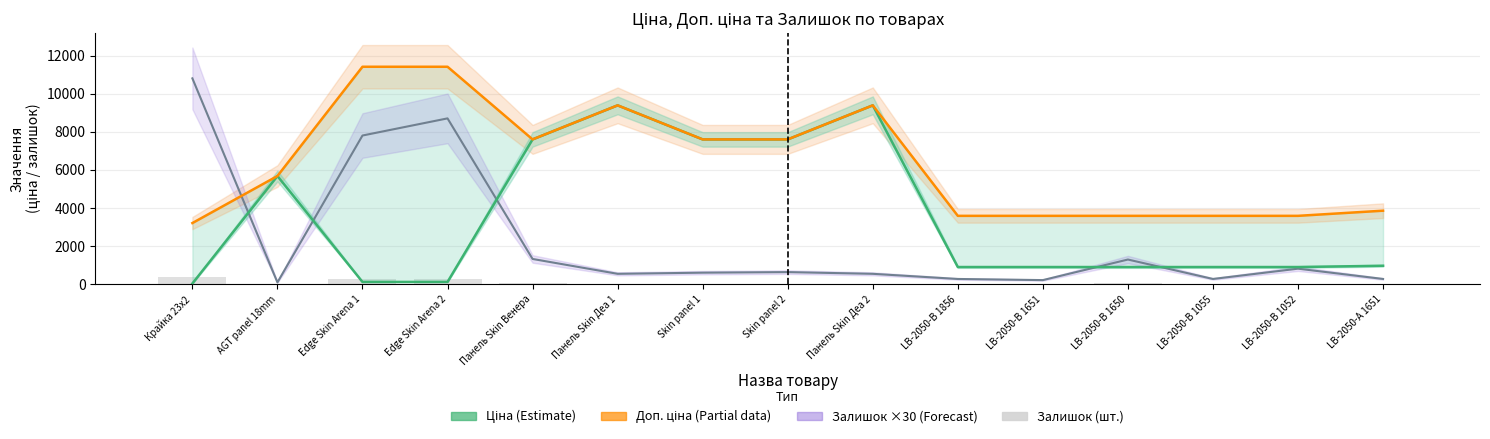

Reading right to left, what are all the values shown in this chart?

Ціна (Estimate): 963.5	895.9	895.9	895.9	895.9	895.9	9384.0	7596.5	7596.5	9384.0	7596.5	114.1	114.1	5673.8	32.0
Доп. ціна (Partial): 3854.0	3583.6	3583.6	3583.6	3583.6	3583.6	9384.0	7596.5	7596.5	9384.0	7596.5	11410.0	11410.0	5673.8	3205.0
Залишок ×30 (Forecast): 270.0	810.0	270.0	1290.0	210.0	270.0	540.0	630.0	600.0	540.0	1320.0	8700.0	7800.0	90.0	10800.0
Залишок: 9.0	27.0	9.0	43.0	7.0	9.0	18.0	21.0	20.0	18.0	44.0	290.0	260.0	3.0	360.0